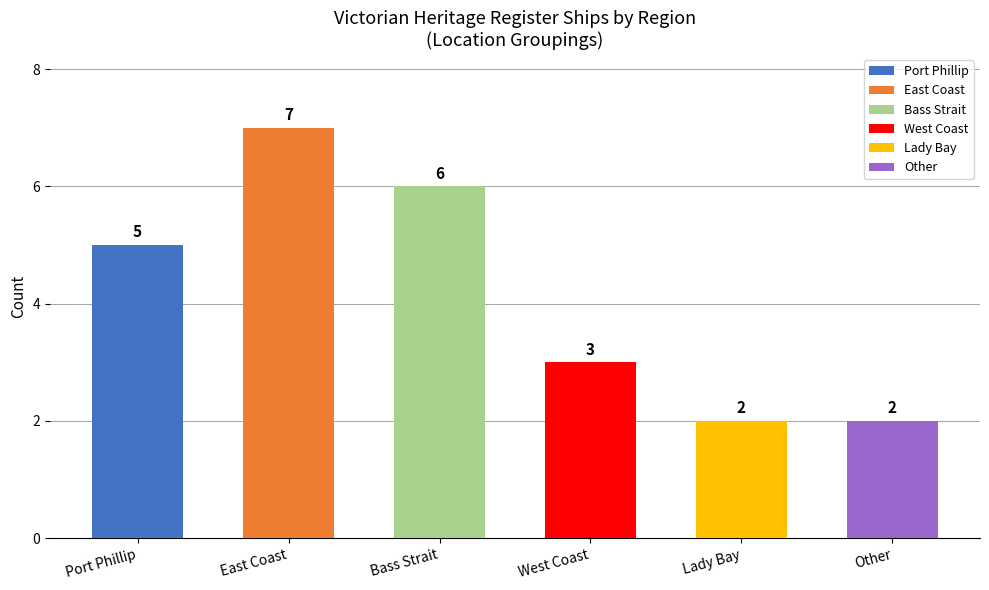

What is the approximate value at East Coast?

7